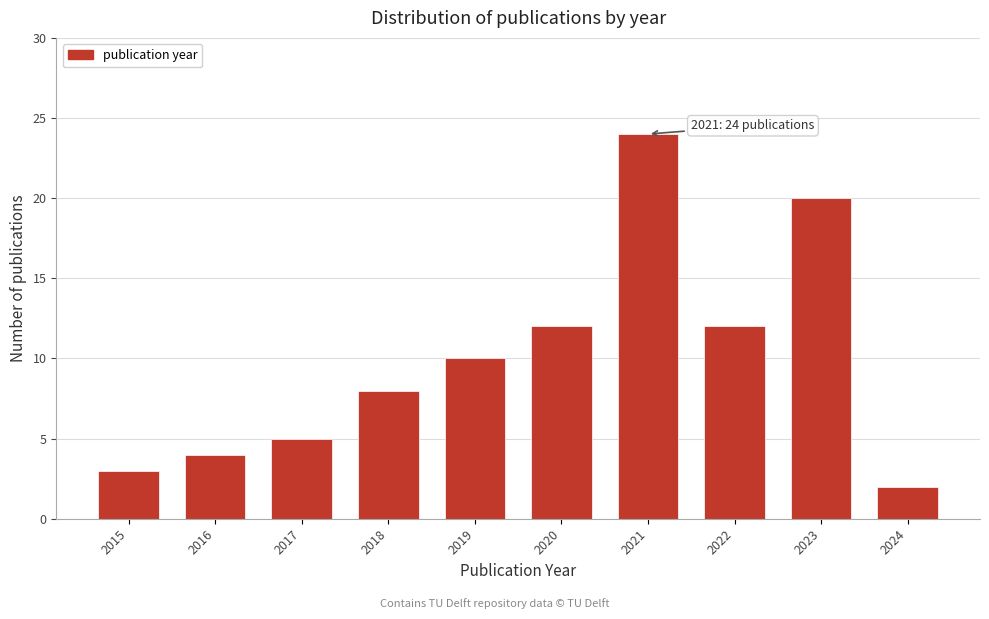

Reading left to right, list all the values displayed in this chart.

3	4	5	8	10	12	24	12	20	2